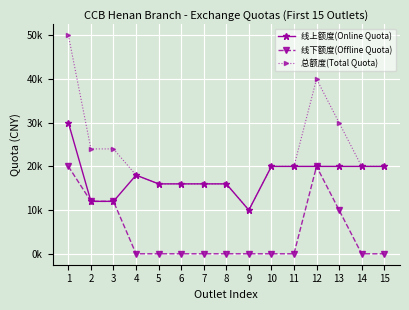

What are all the series names shown in the legend?

线上额度(Online Quota), 线下额度(Offline Quota), 总额度(Total Quota)